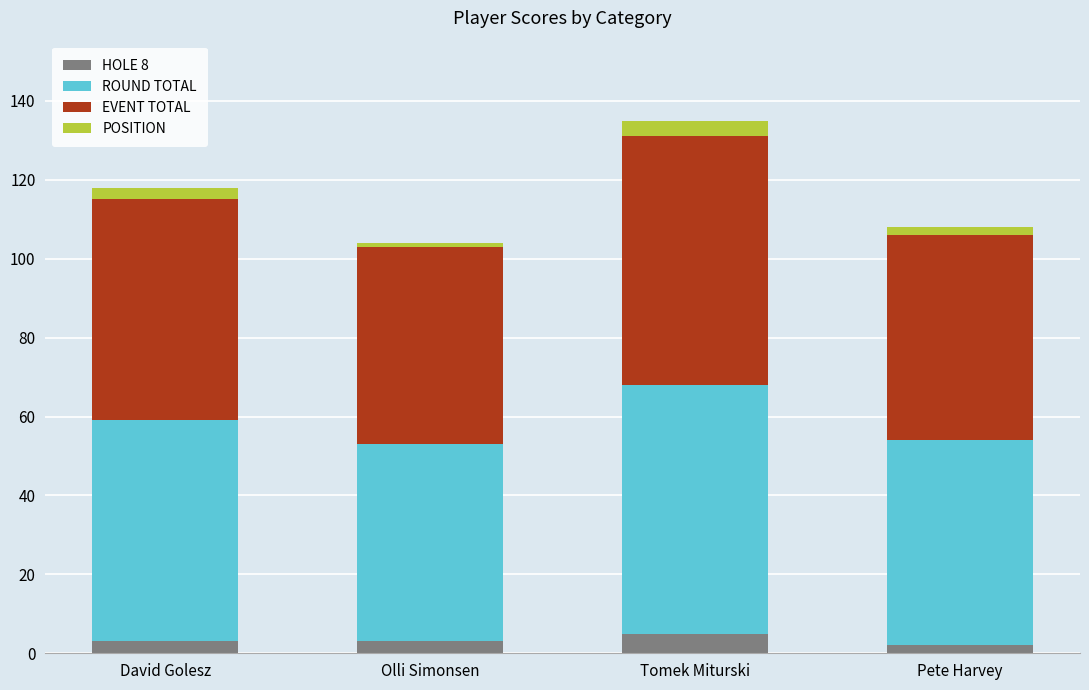

Reading right to left, list the values for the HOLE 8 series.

Pete Harvey=2	Tomek Miturski=5	Olli Simonsen=3	David Golesz=3